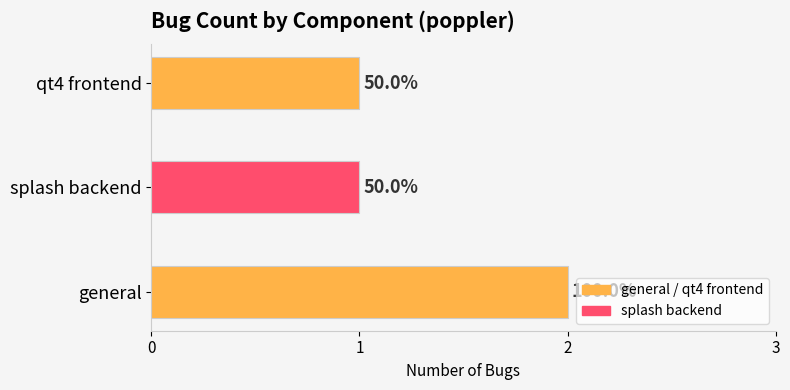

How many bars are there in total?

3